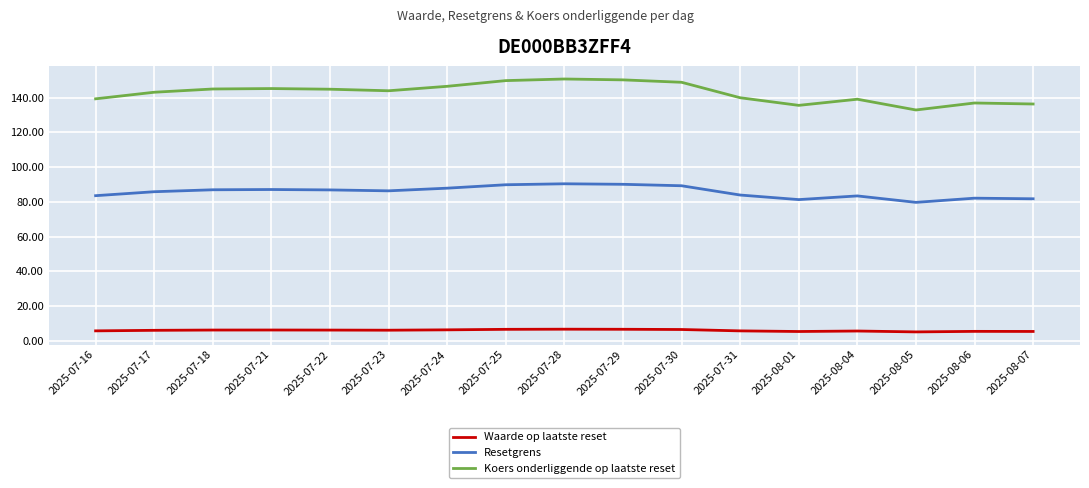

What is the total value across all series at 2025-08-06?

224.7